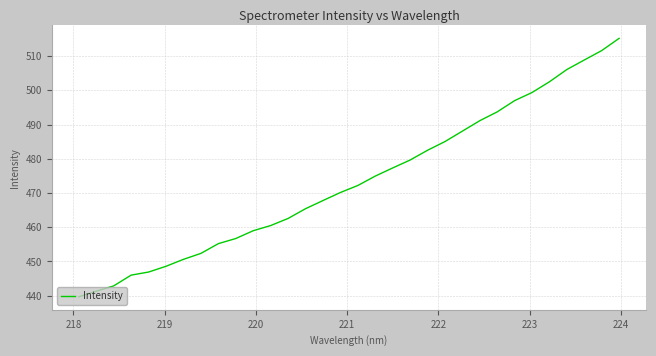

What is the minimum value shown in the chart?

439.6